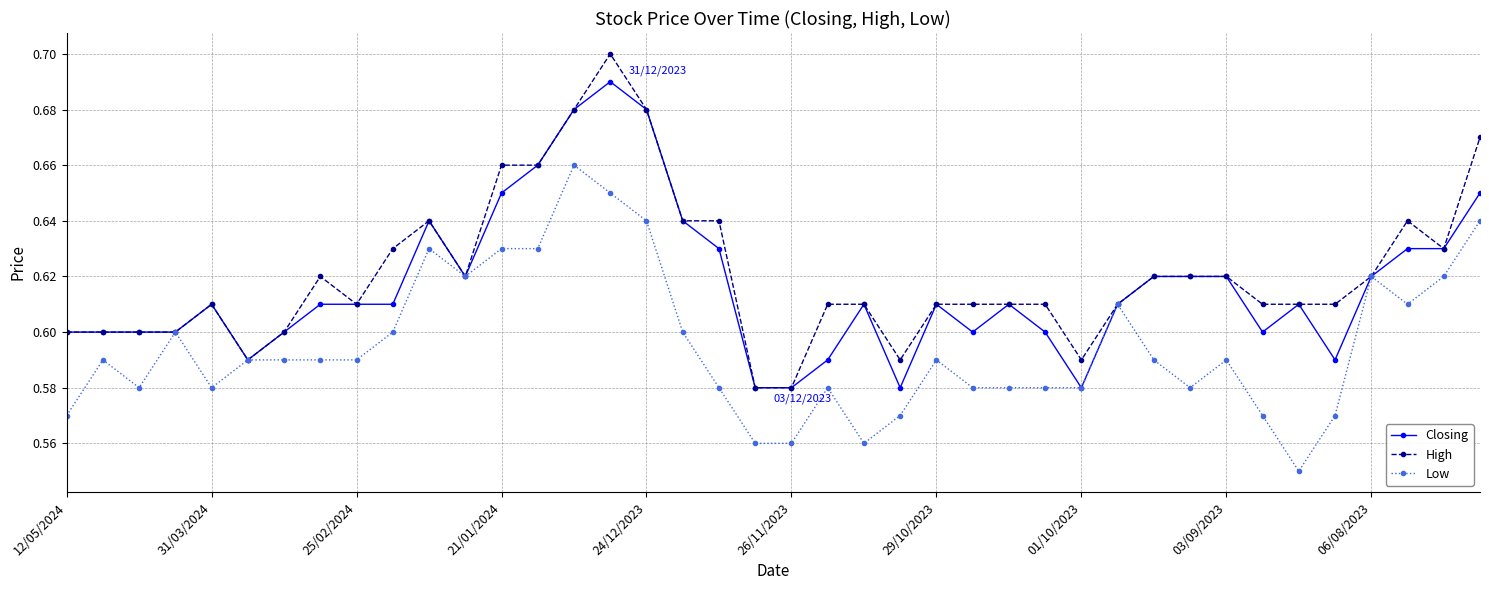

List the series in order of their overall mean, highest first.

High, Closing, Low